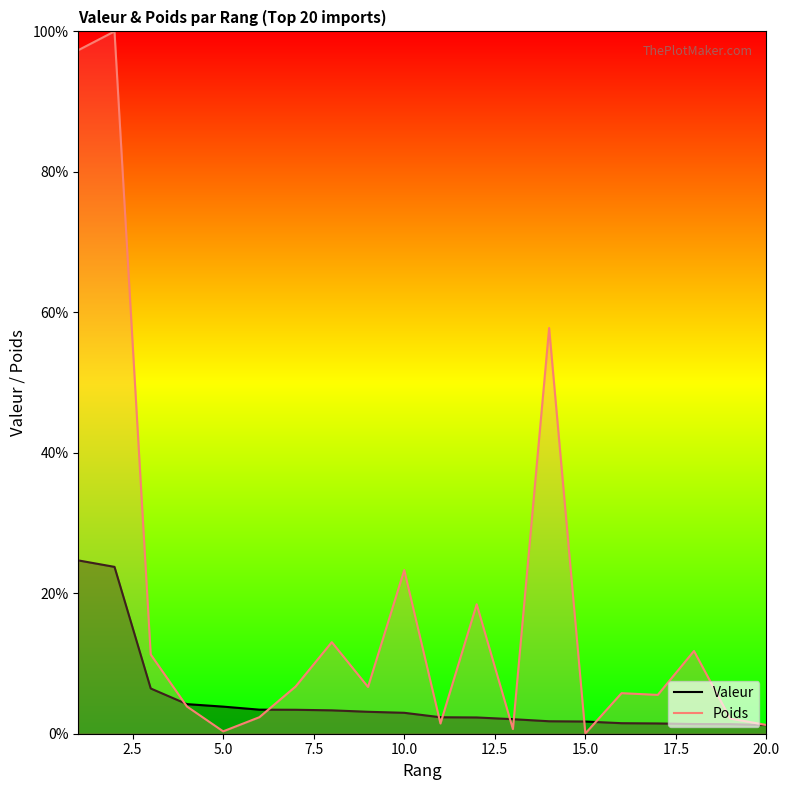

What is the maximum value shown in the chart?

100.0